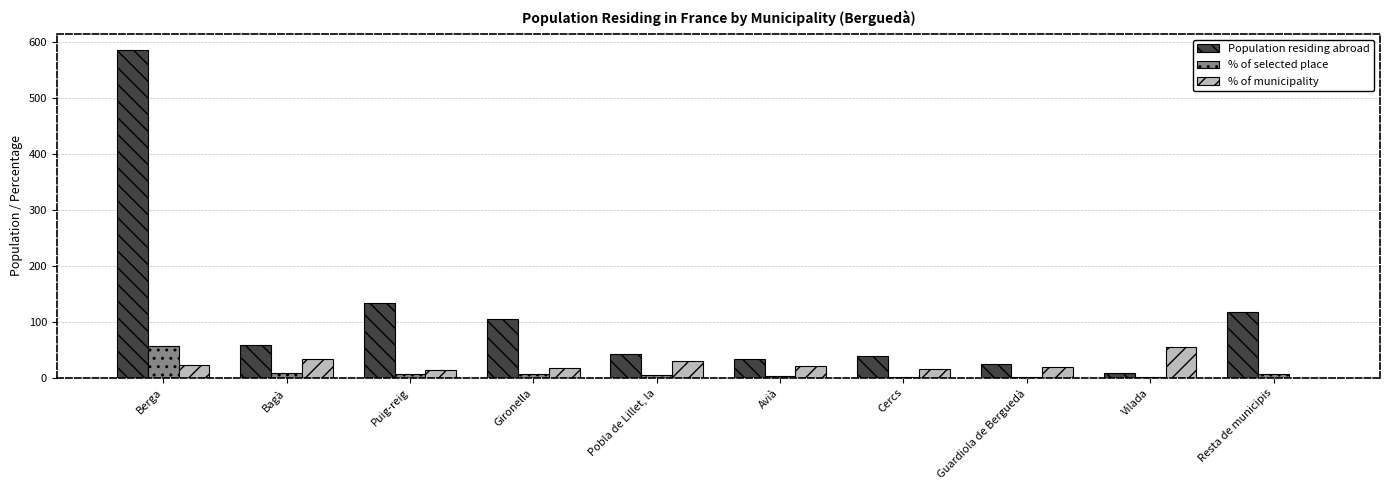

Which series has the widest spread of values?

Population residing abroad